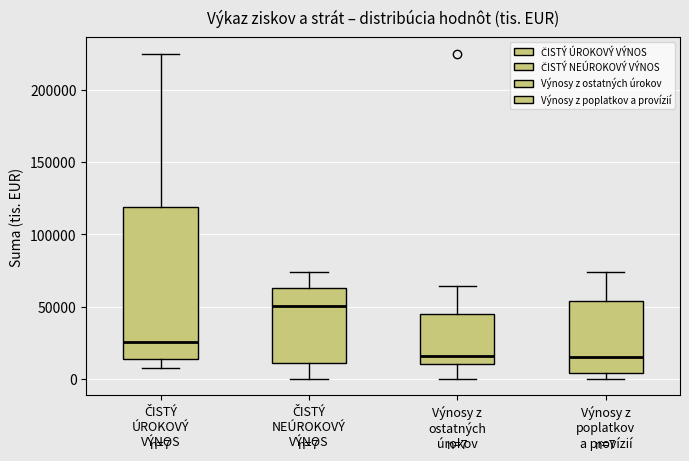

Which box is the tallest, from its lower edge to its upper edge?

ČISTÝ ÚROKOVÝ VÝNOS